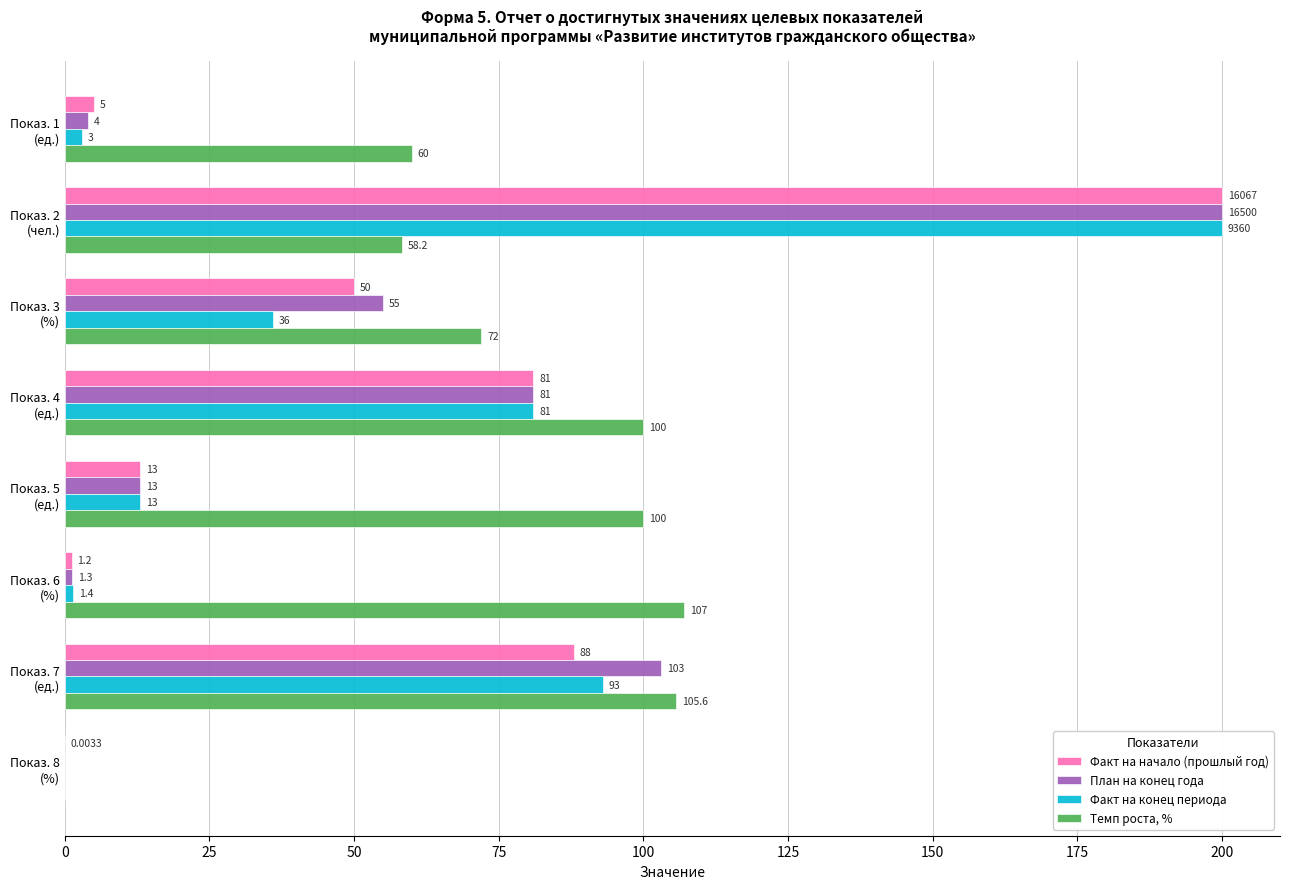

Which series has the largest total across all categories?

Темп роста, %